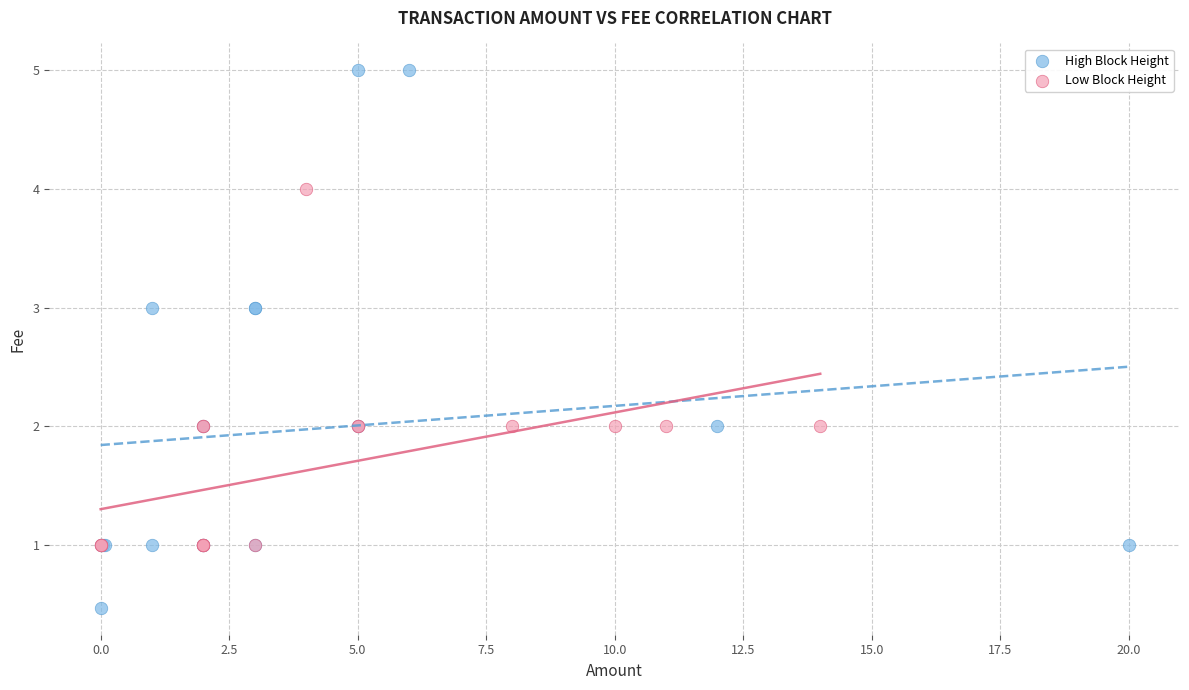

What are all the series names shown in the legend?

High Block Height, Low Block Height